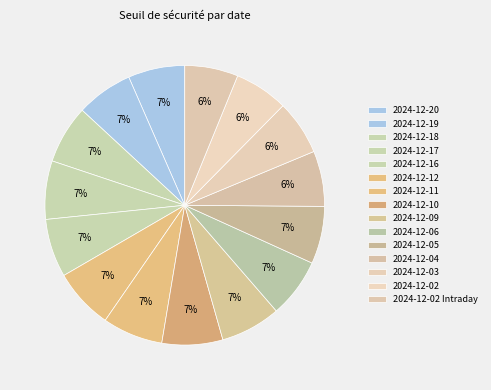

Count the number of slices in the pie.

15